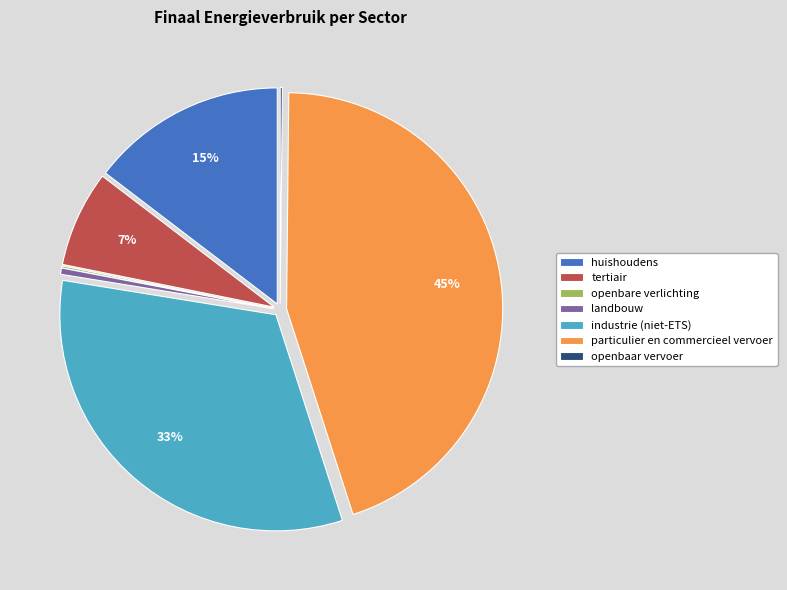

To the nearest percent, what is the average slice percentage?

14%